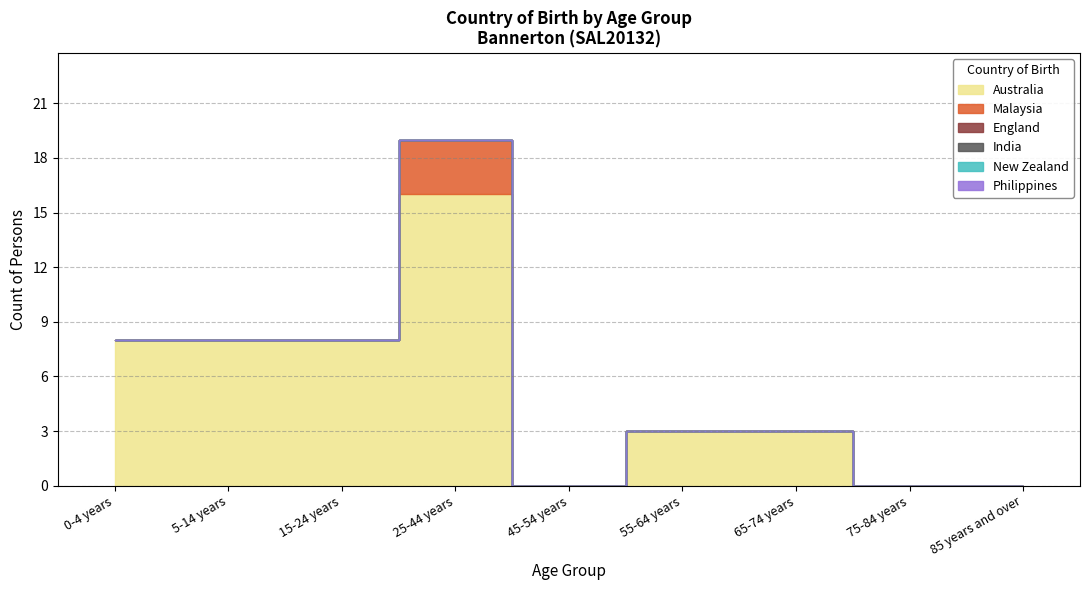

Is the value of New Zealand at 85 years and over greater than the value of India at 45-54 years?

No